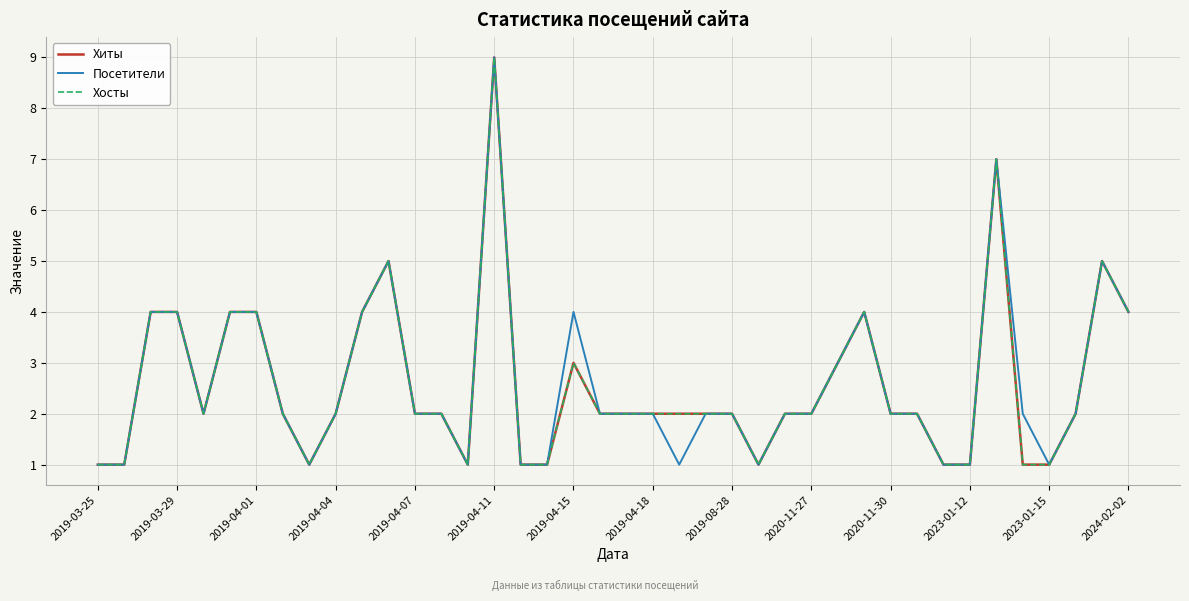

Is this an area chart (filled region under the line)?

No